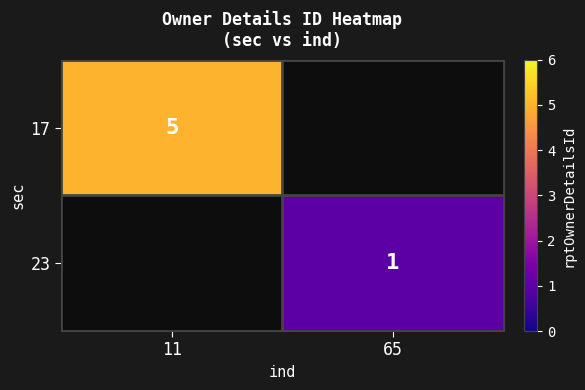

Is it true that 17 equals 5 at 11?

True